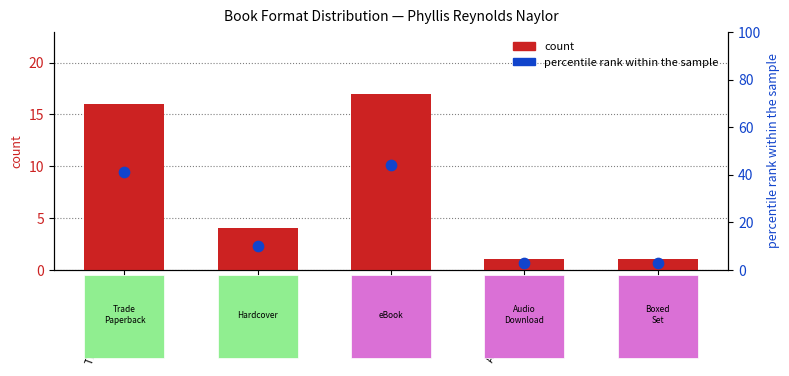

What is the total value across all series at Trade Paperback?

57